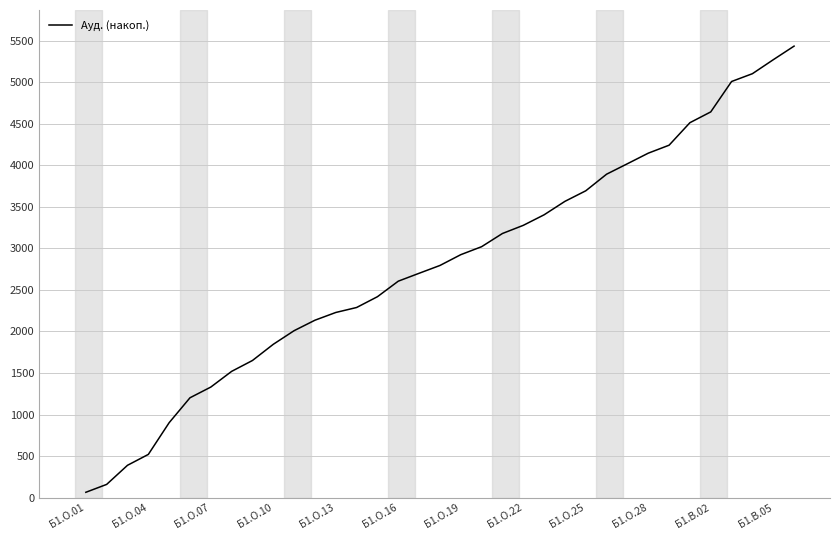

What is the greatest value displayed?

5436